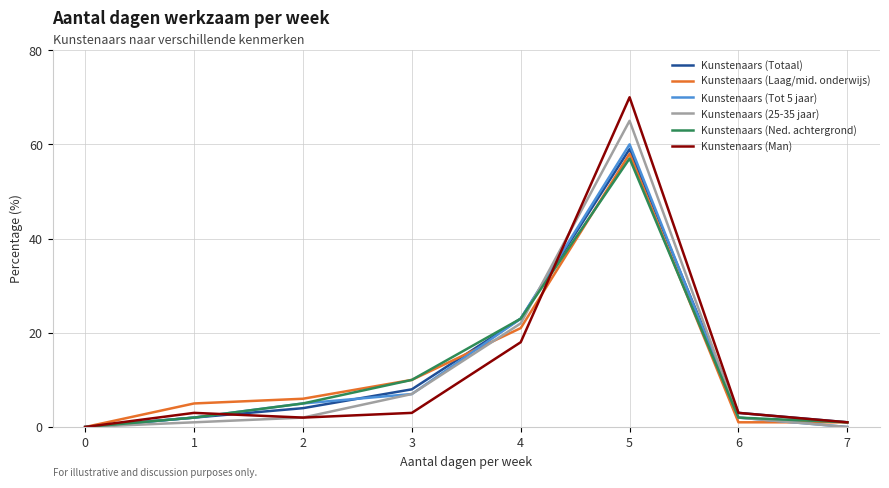

What is the highest value of the Kunstenaars (Totaal) series?

59